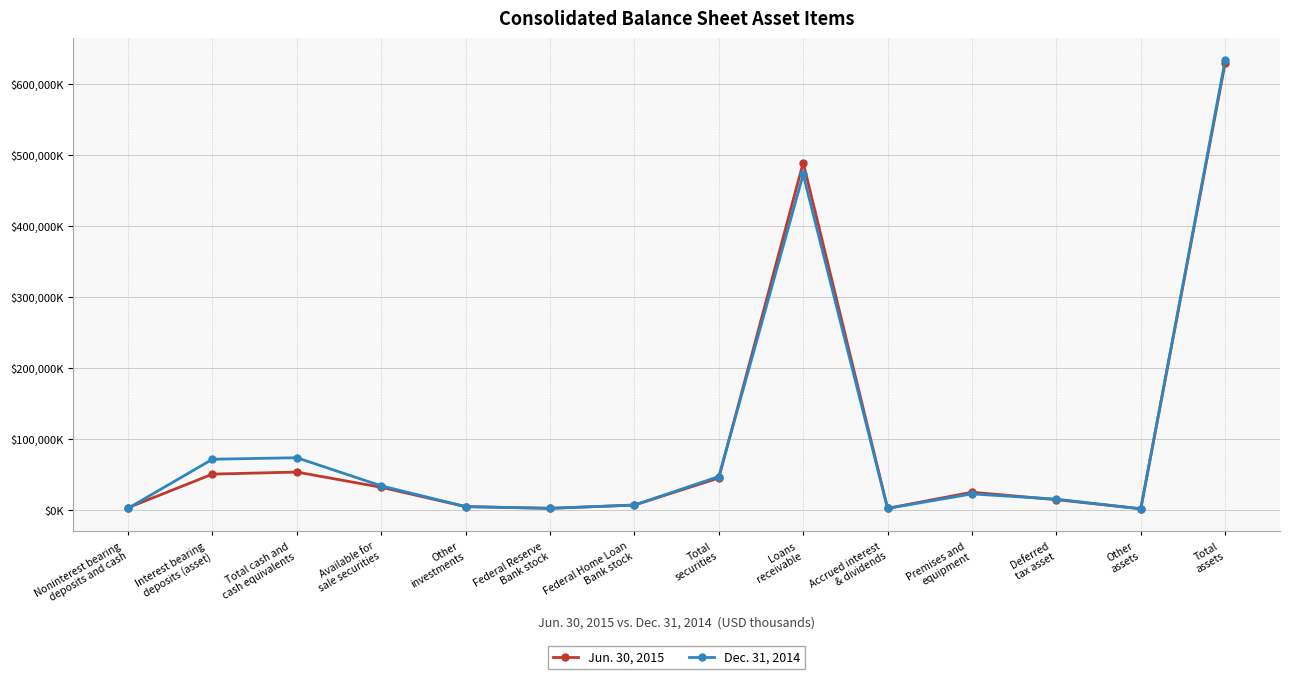

Between which two adjacent categories do Dec. 31, 2014 and Jun. 30, 2015 first intersect?

Noninterest bearing
deposits and cash and Interest bearing
deposits (asset)